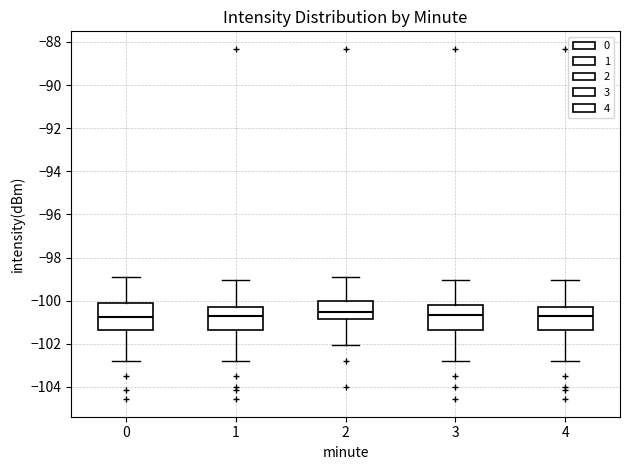

Reading left to right, read every box against the y-axis: the position of its median line, the range the box covers, and the ends of its whiskers. The values are not printed on the chart, so give them approximately, as read against the axis.

0: median -100.8, box -101.4 to -100.2, whiskers -102.8 to -98.8
1: median -100.8, box -101.4 to -100.2, whiskers -102.8 to -99.0
2: median -100.6, box -100.8 to -100.0, whiskers -102.0 to -98.8
3: median -100.6, box -101.4 to -100.2, whiskers -102.8 to -99.0
4: median -100.8, box -101.4 to -100.2, whiskers -102.8 to -99.0